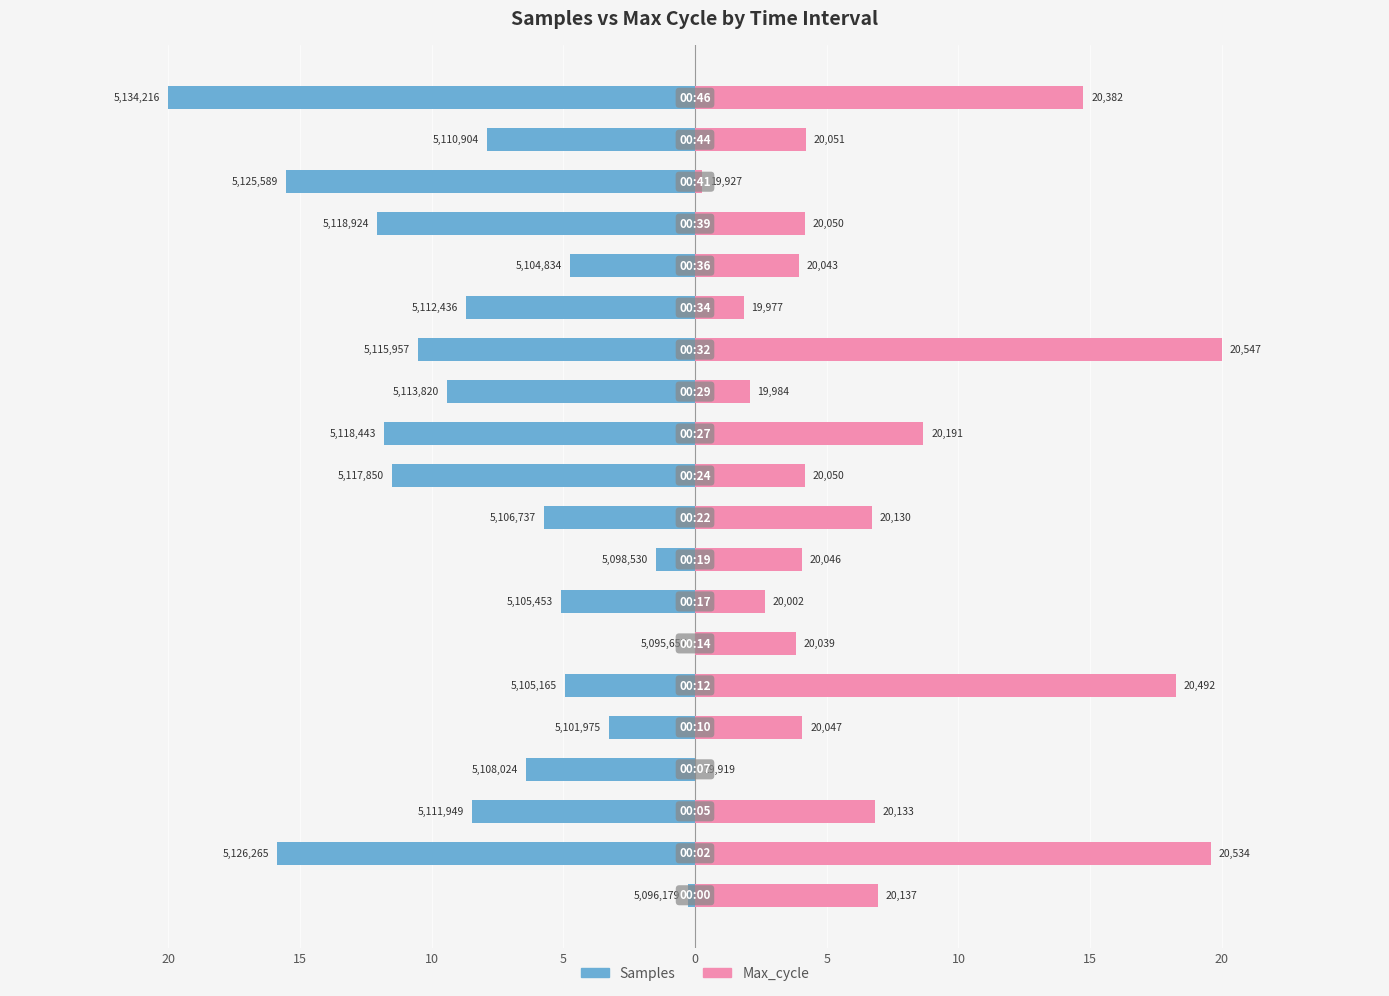

How many bars are there in each group?

2